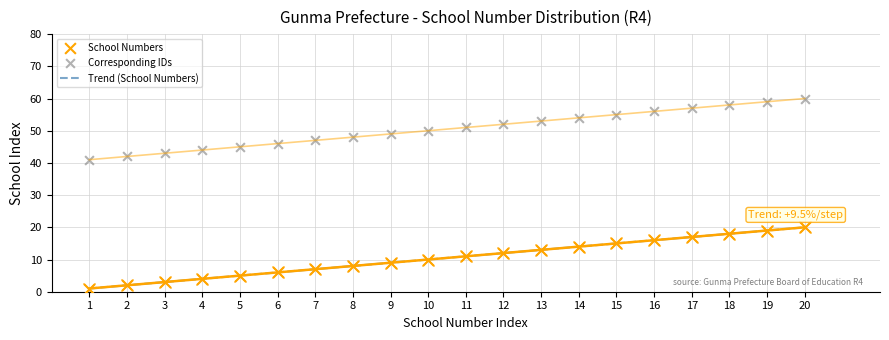

Which series contains the highest Y value?

Corresponding IDs